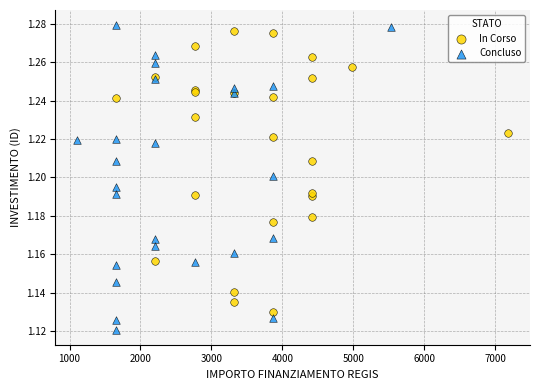

What are all the series names shown in the legend?

In Corso, Concluso